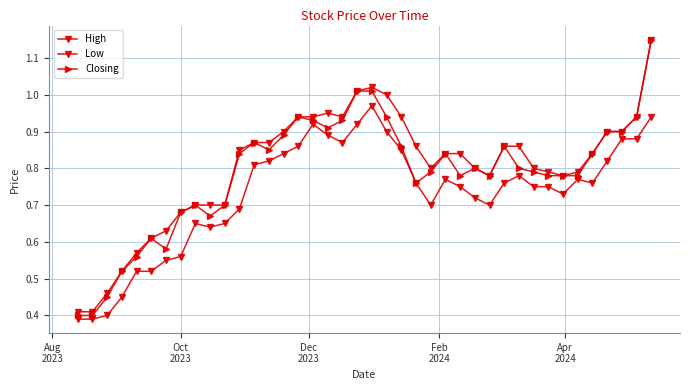

Count the number of data series in this chart.

3